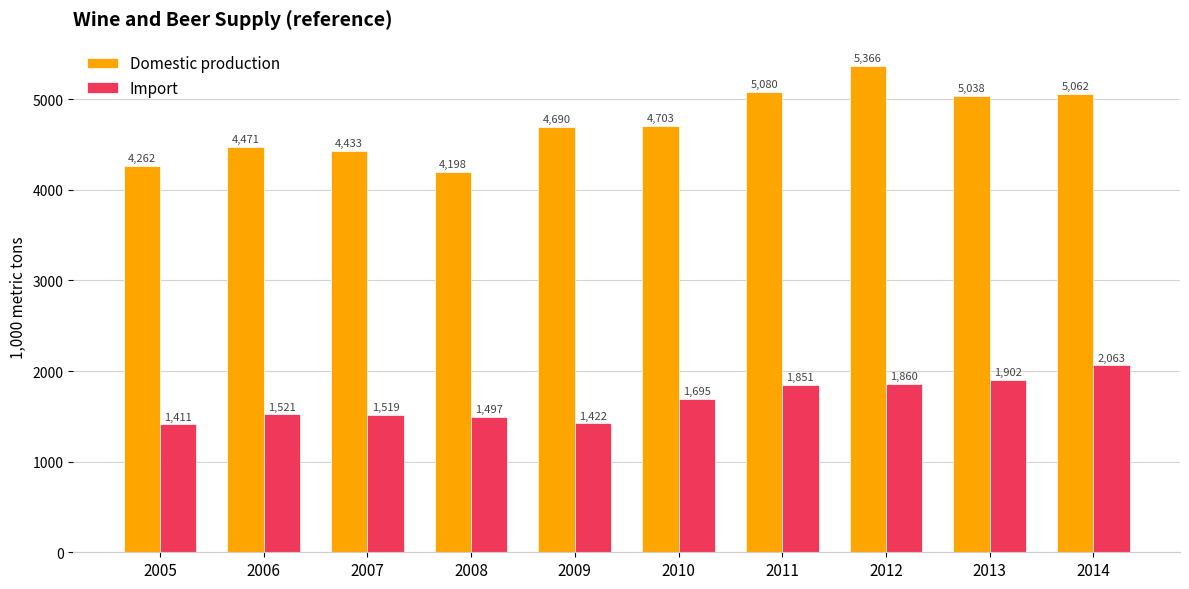

At which label does Import first exceed 1695?

2010